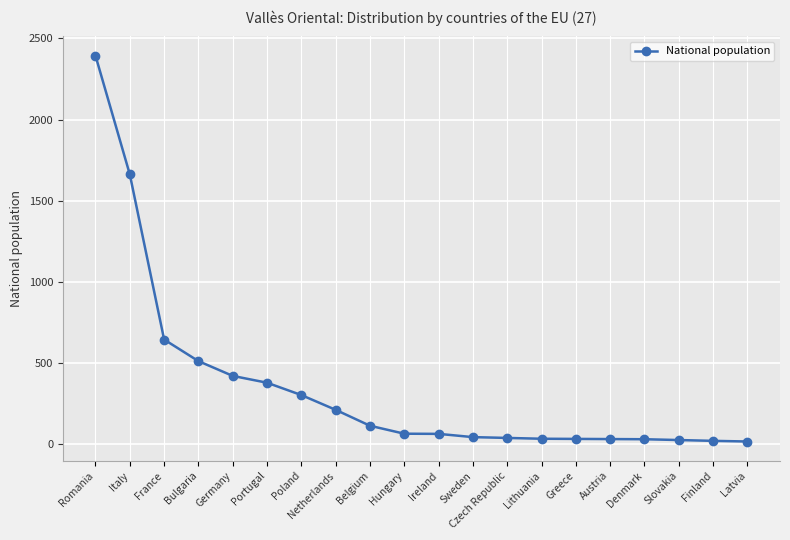

Approximately how many times larger is the value at Belgium compared to Austria?

3.5